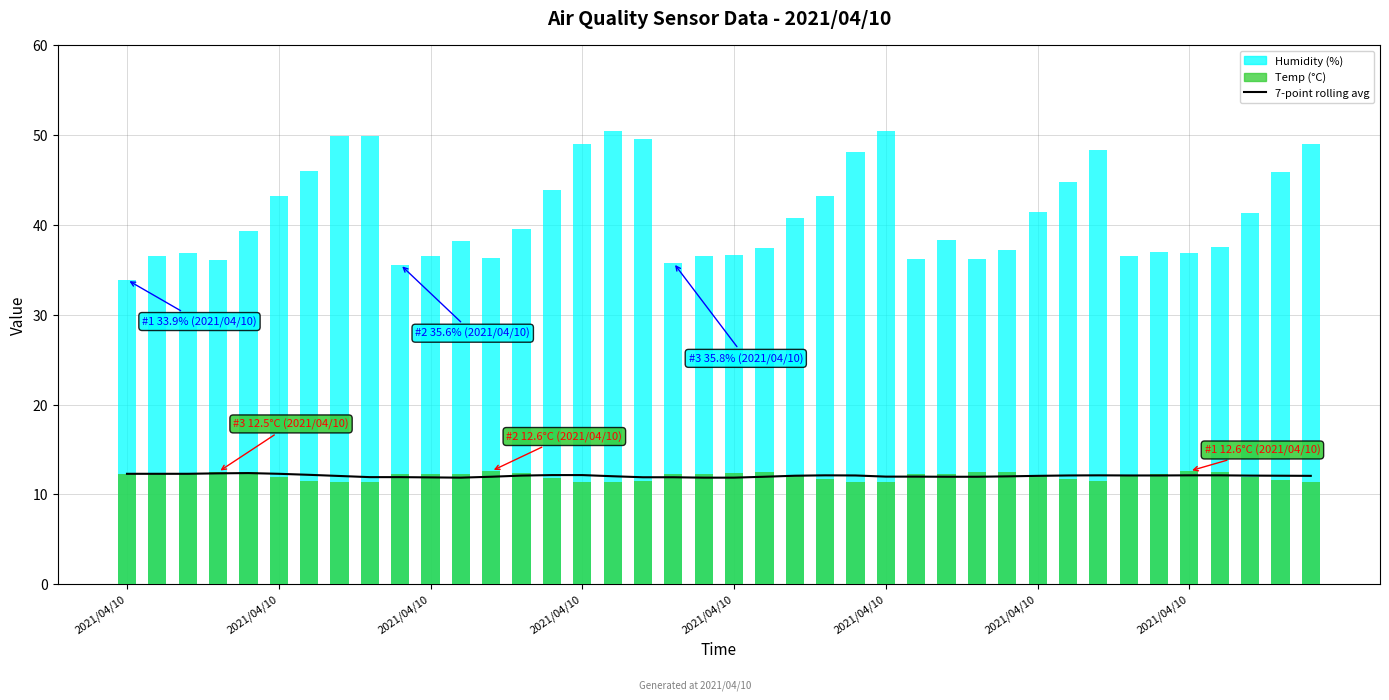

Does the chart contain any negative values?

No